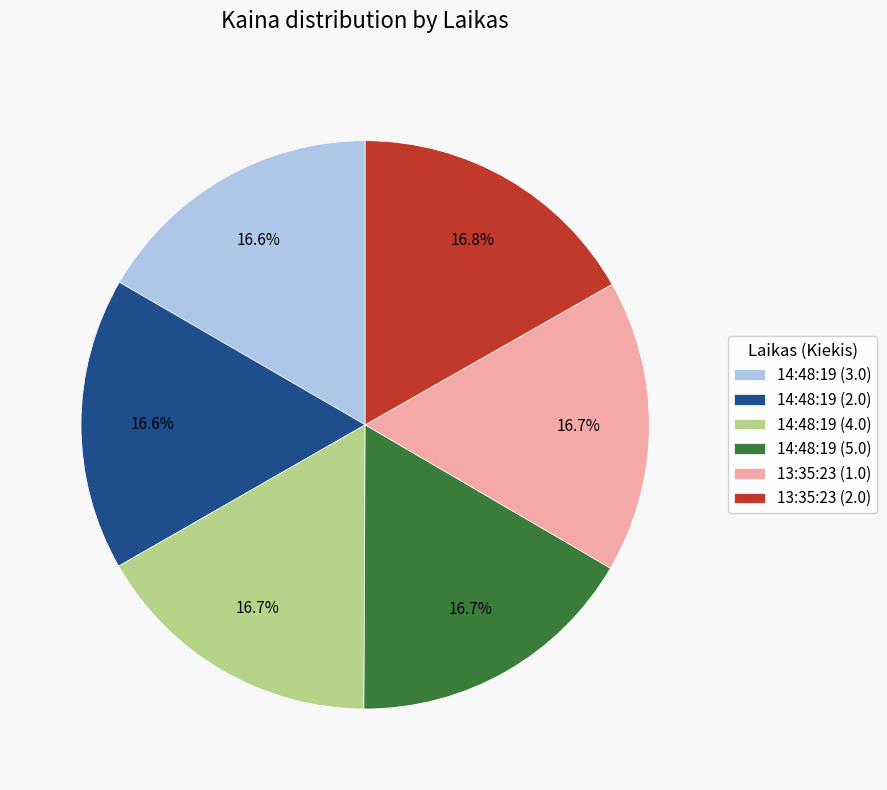

Approximately how many times larger is the value at 14:48:19 (4.0) compared to 14:48:19 (2.0)?

1.0